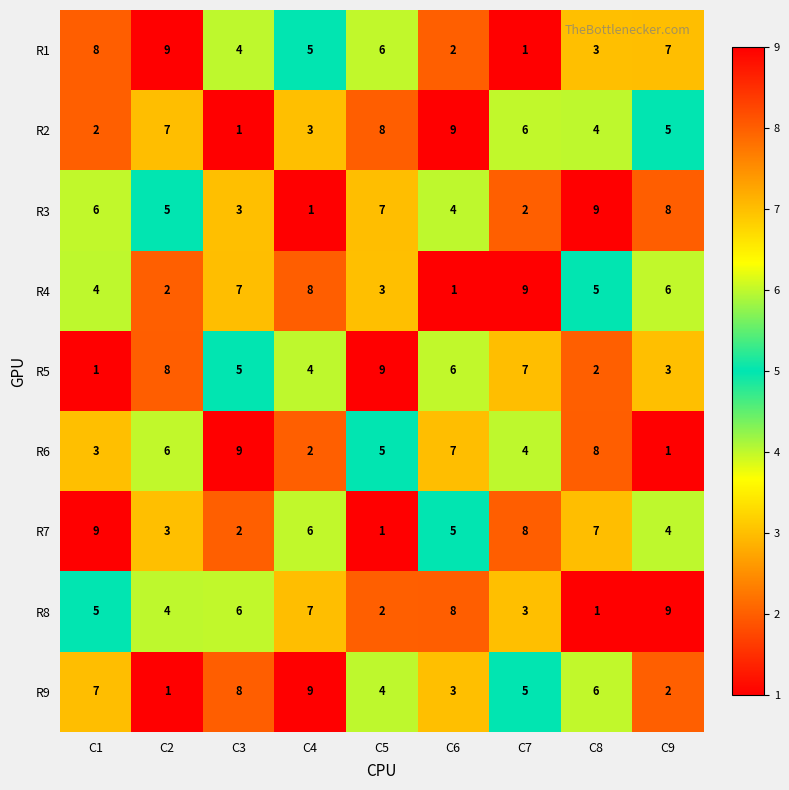

How many distinct data groups are displayed?

9